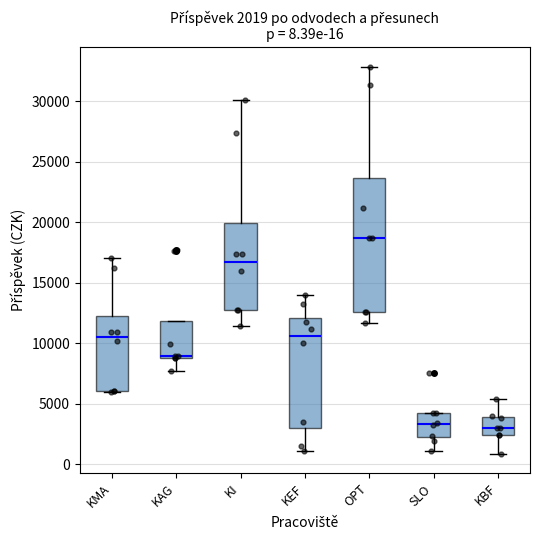

Comparing the boxes themselves (not the whiskers), which one is the tallest?

OPT